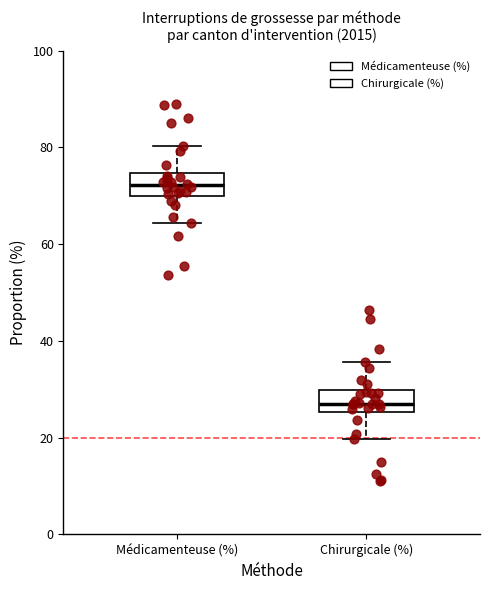

Reading left to right, transcribe this box plot: for each box, give where its median line is, the range the box spans, and where its two whiskers end, as read against the y-axis. The values are not printed on the chart, so give them approximately, as read against the axis.

Médicamenteuse (%): median 72, box 70 to 74, whiskers 64 to 80
Chirurgicale (%): median 28, box 26 to 30, whiskers 20 to 36